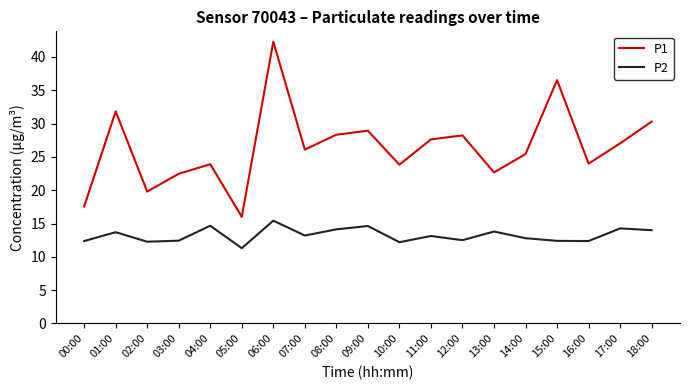

Between 10:00 and 18:00, which series saw the biggest shift?

P1